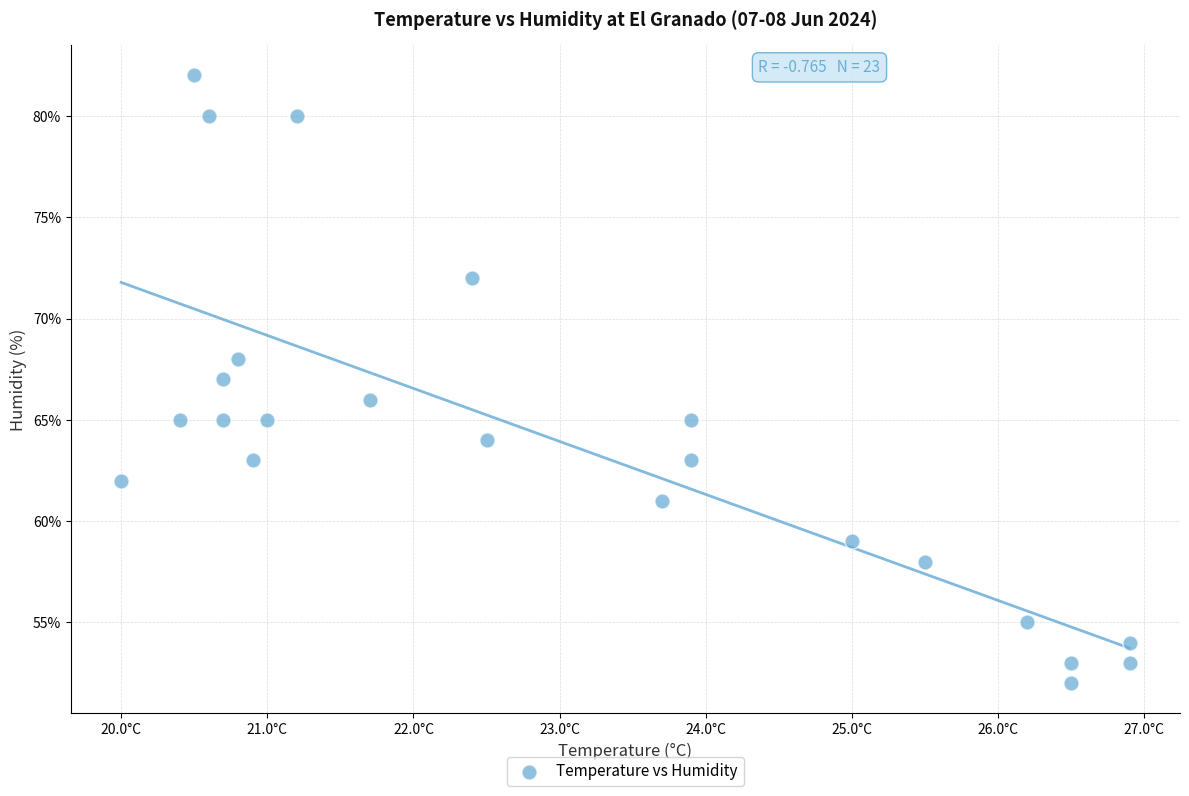

What is the range of Y values (max minus min)?

30